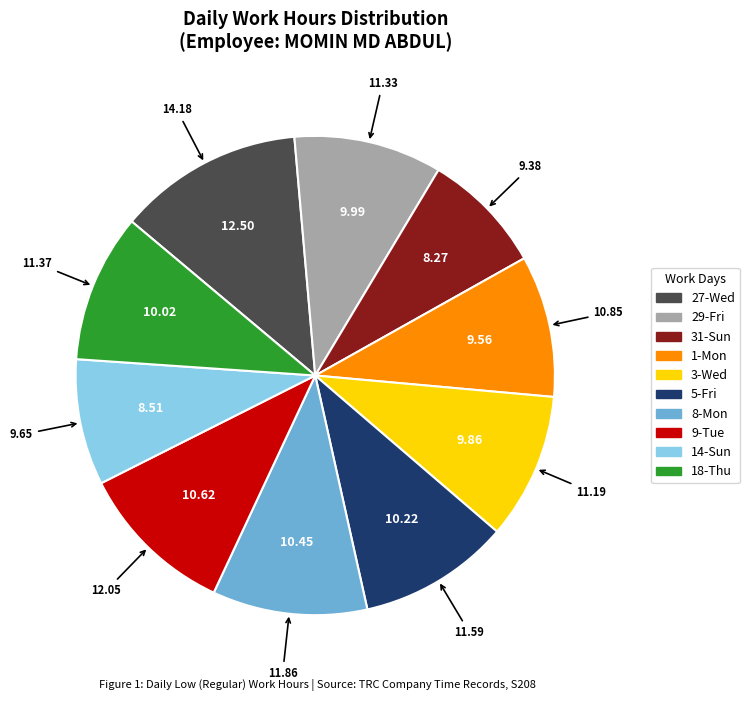

Which slice is the largest?

27-Wed